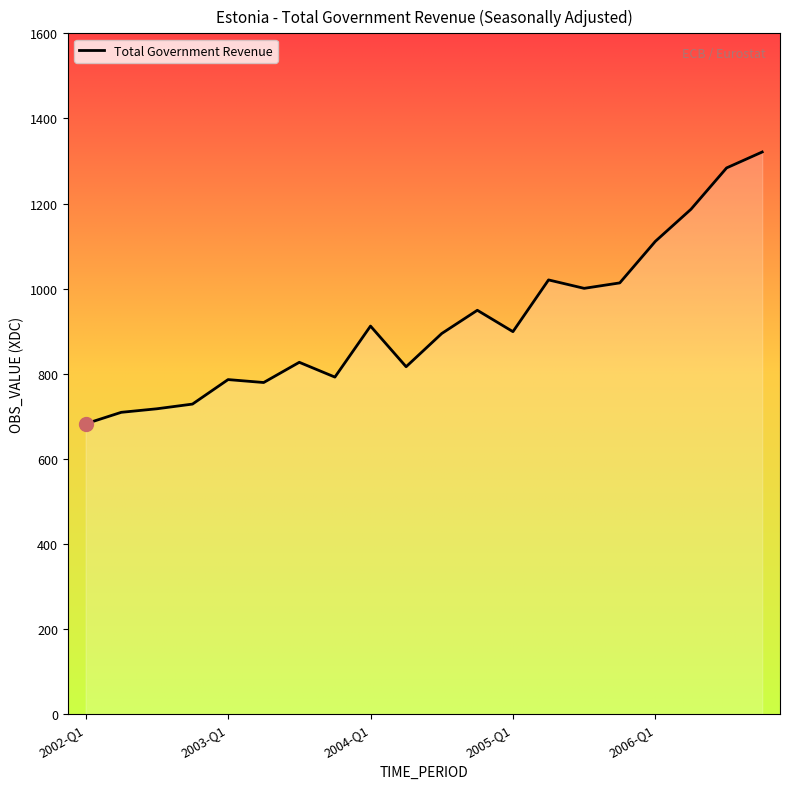

What is the difference between the maximum and minimum values?

638.8